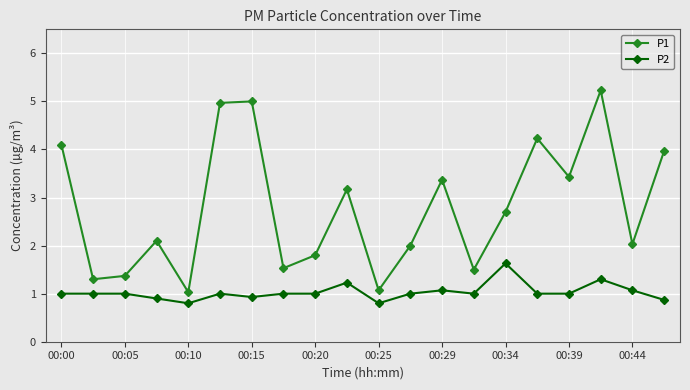

What is the smallest value displayed?

0.8